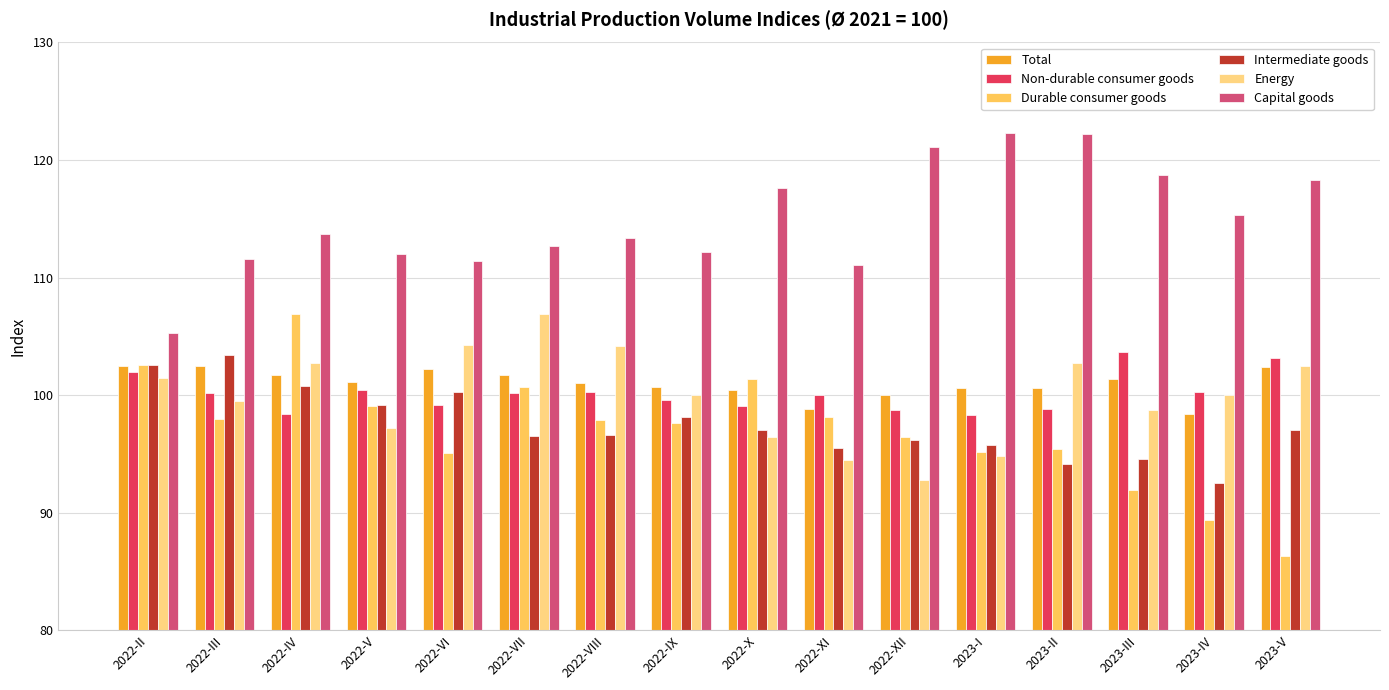

Which series has the largest total across all categories?

Capital goods